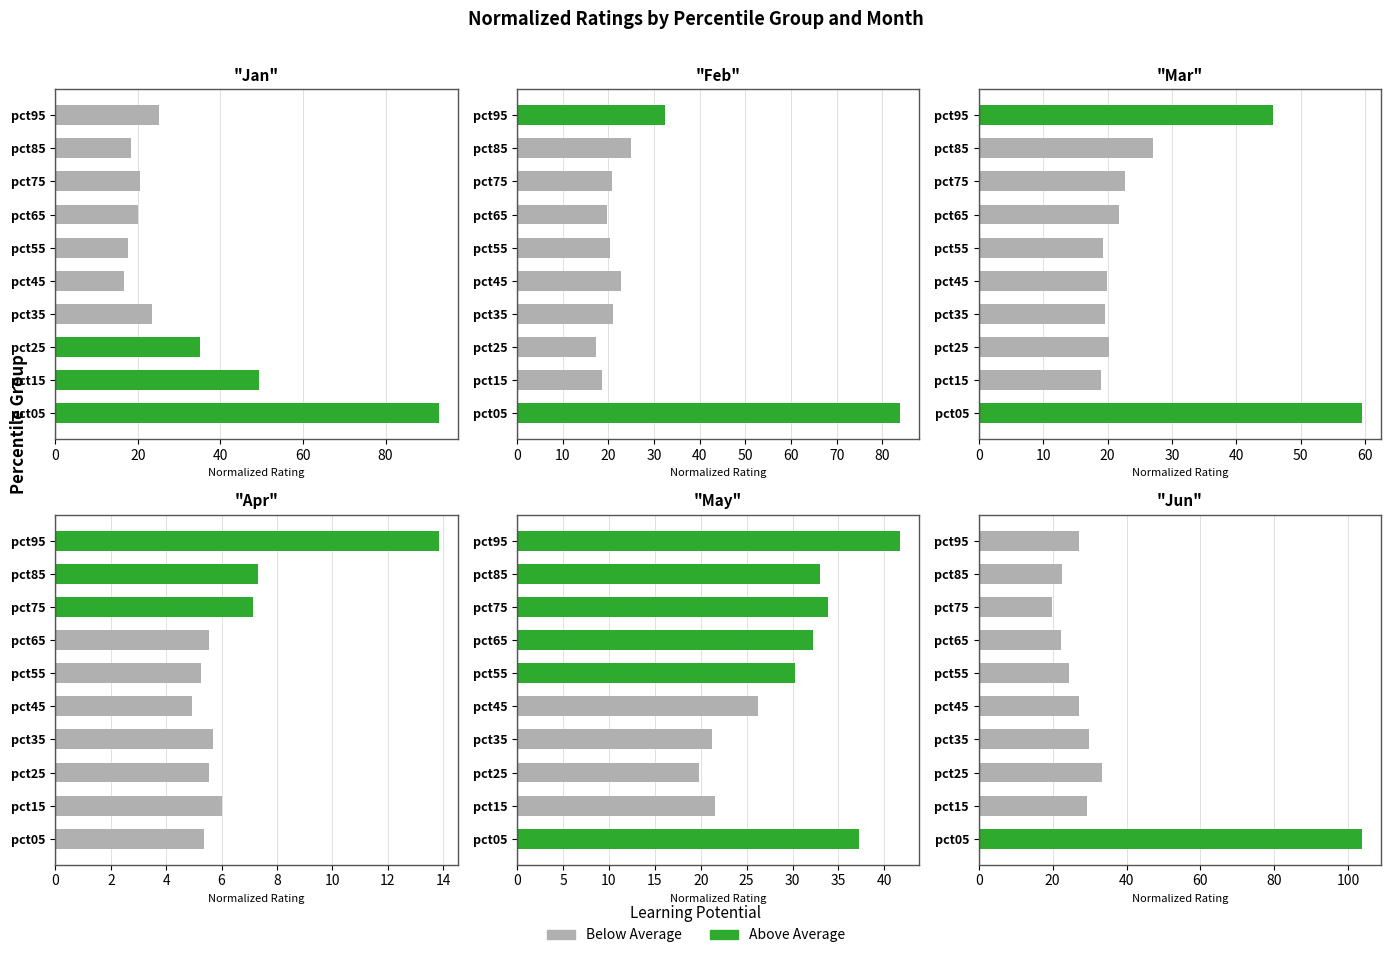

Are the bars grouped side by side (vs. stacked)?

Yes